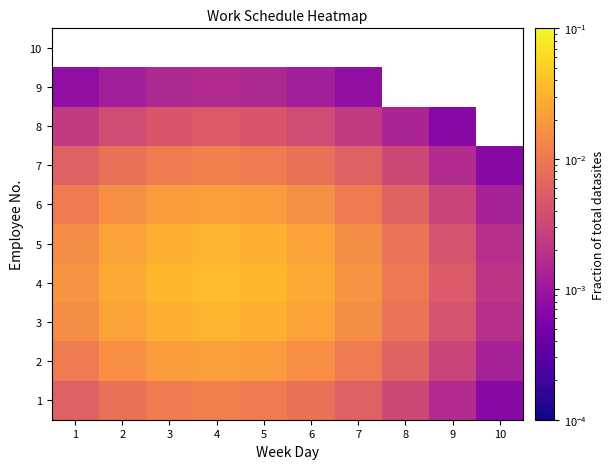

True or false: 3 has a value of 0.0 at 5.

True